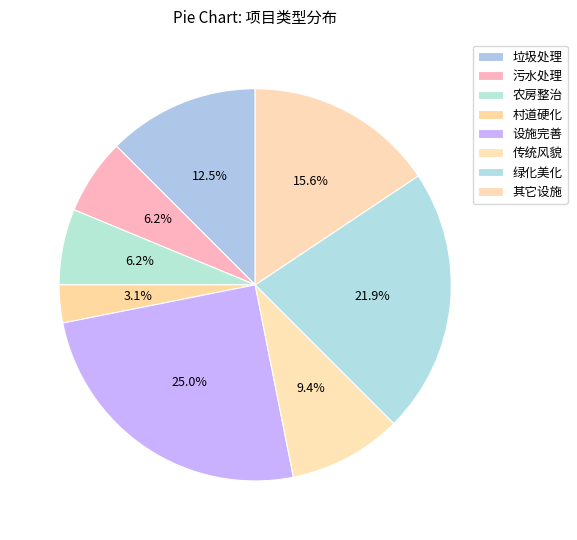

To the nearest percent, what is the average slice percentage?

12%